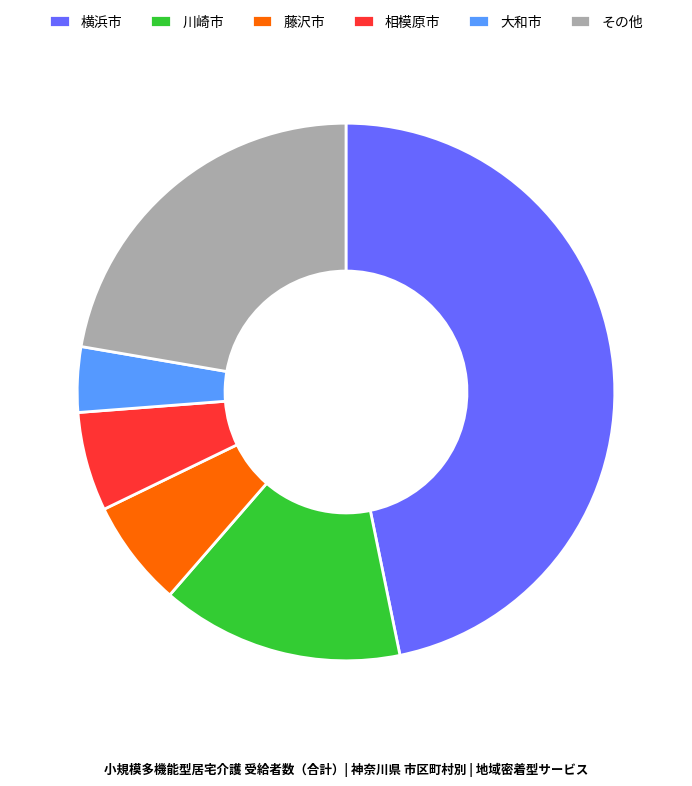

Which slice is the largest?

横浜市